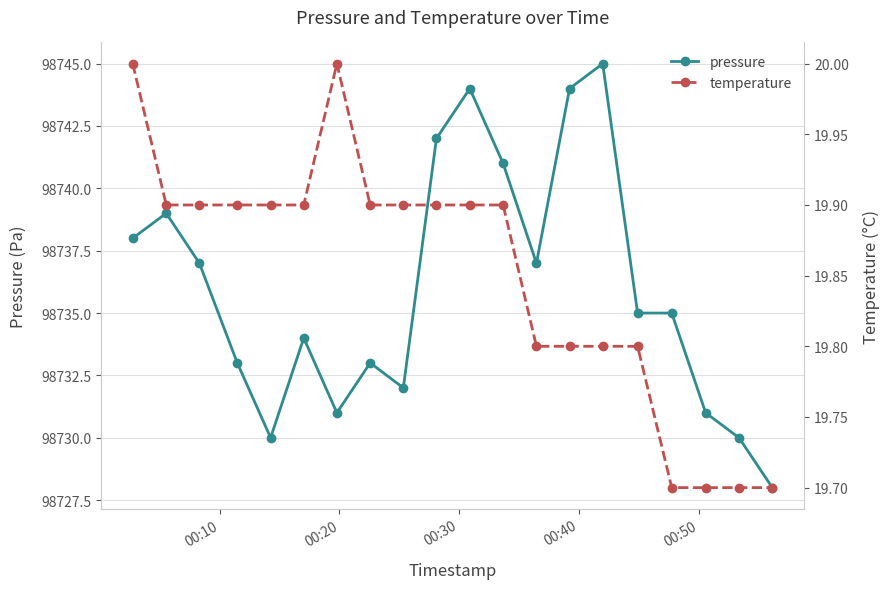

What is the highest value of the pressure series?

98745